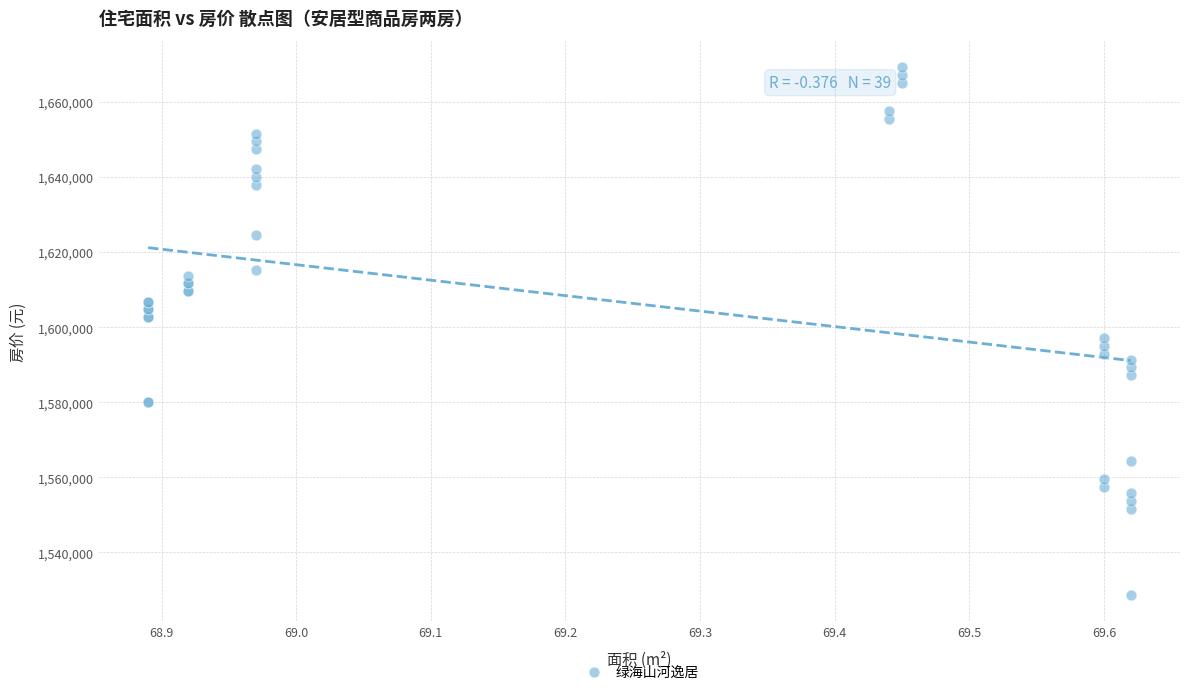

What Y value in the scatter plot is closest to 1598983?

1597148